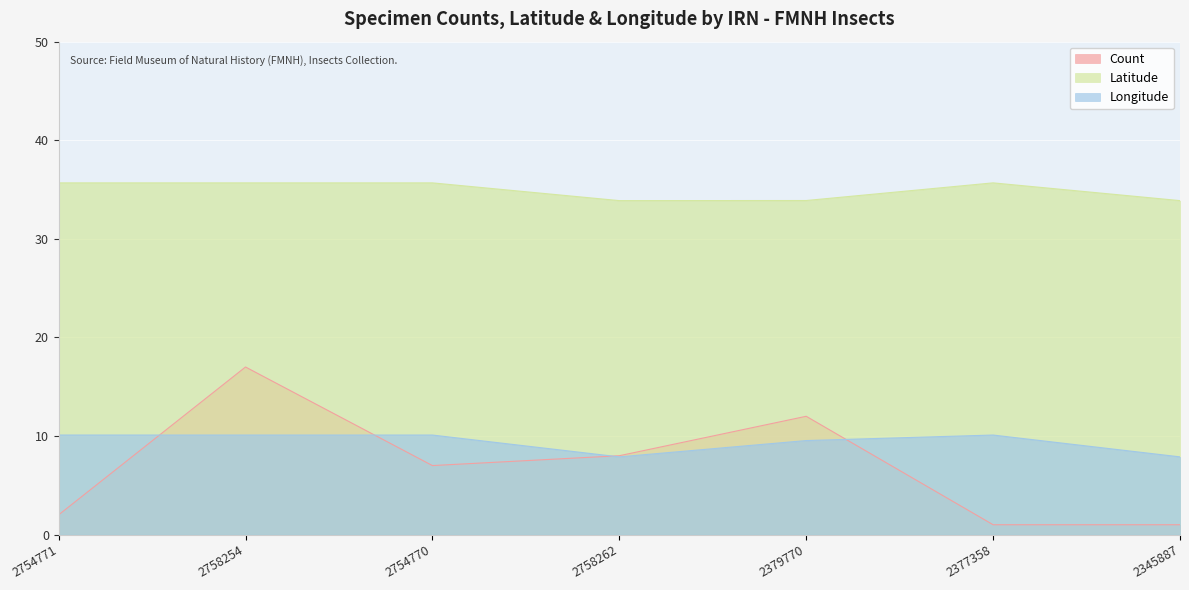

Reading right to left, list all the values displayed in this chart.

Count: 2345887=1.0	2377358=1.0	2379770=12.0	2758262=8.0	2754770=7.0	2758254=17.0	2754771=2.0
Latitude: 2345887=33.9	2377358=35.7	2379770=33.9	2758262=33.9	2754770=35.7	2758254=35.7	2754771=35.7
Longitude: 2345887=7.9	2377358=10.1	2379770=9.5	2758262=7.9	2754770=10.1	2758254=10.1	2754771=10.1